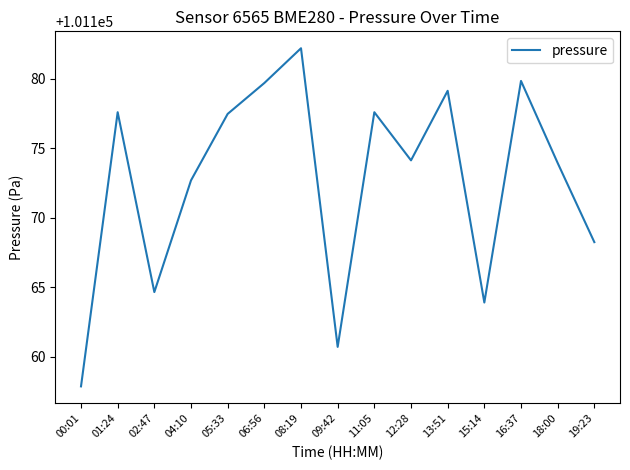

What position from the right is 08:19?

9